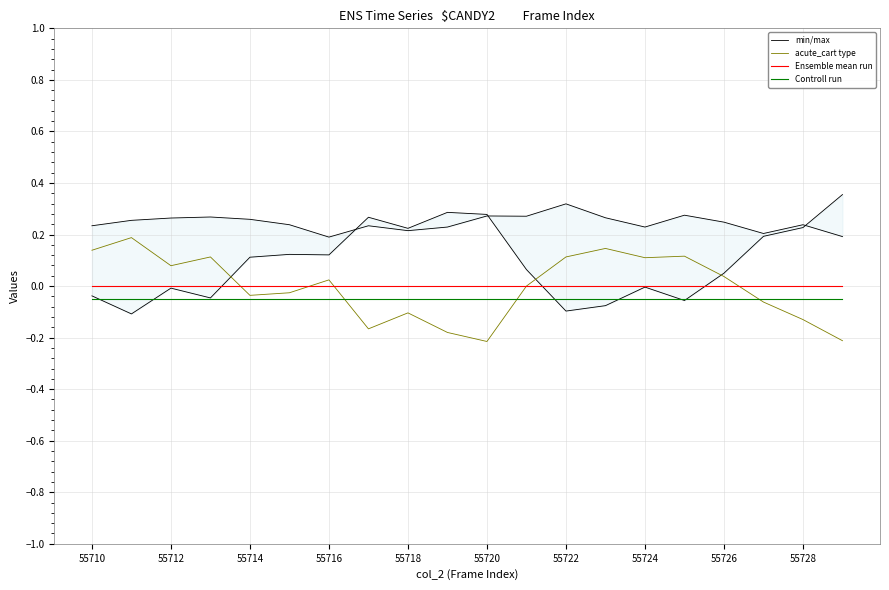

How many values in the acute_cart type series exceed 0?

10